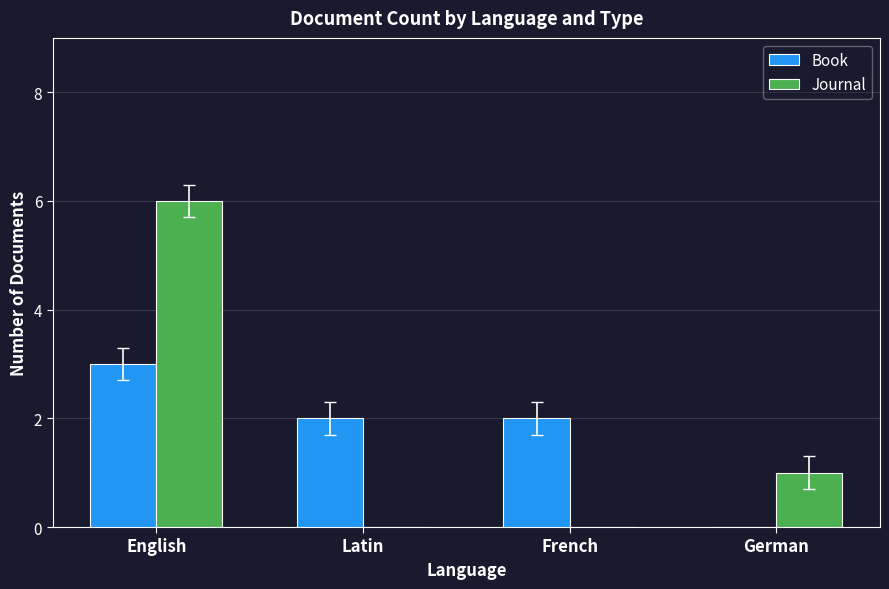

Which category has the highest value in the Journal series?

English